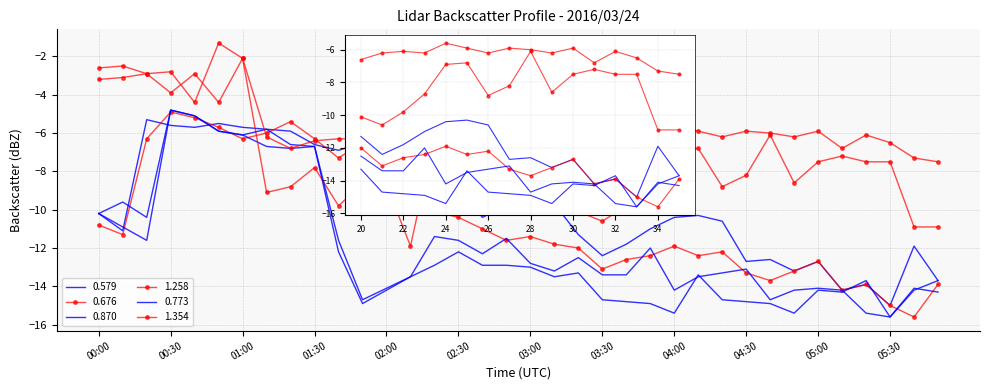

In 0.676, how many points are lower than both neighbors (excluding endpoints)?

9